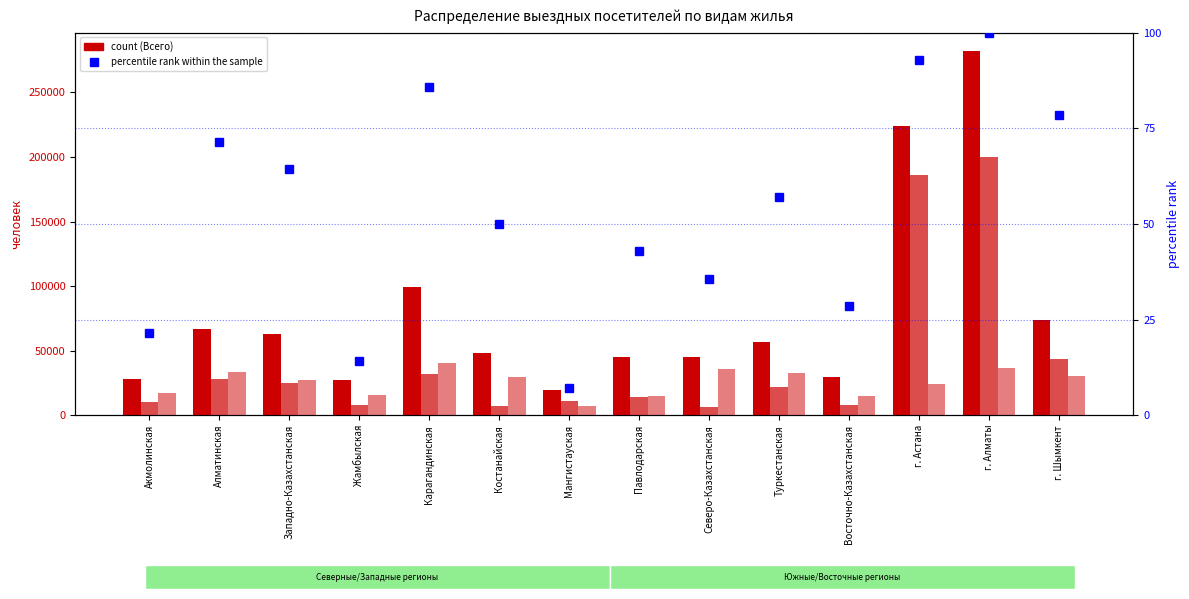

What is the value of the percentile rank within the sample bar at the 1st from the left?

21.4